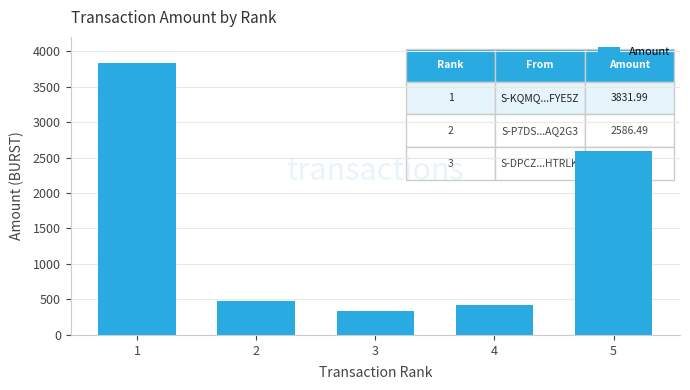

How many values are below 478?

2